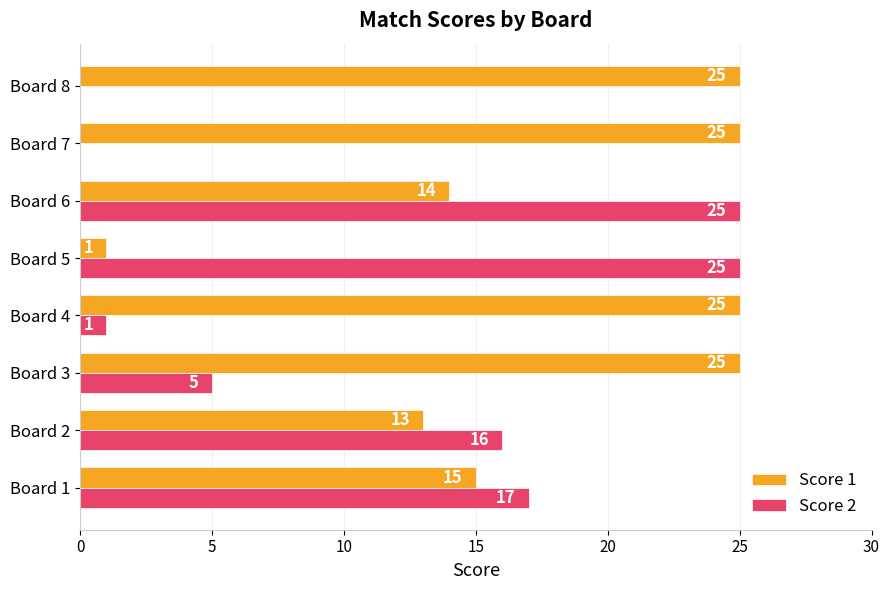

The value of Score 1 at Board 7 is 41. True or false?

False